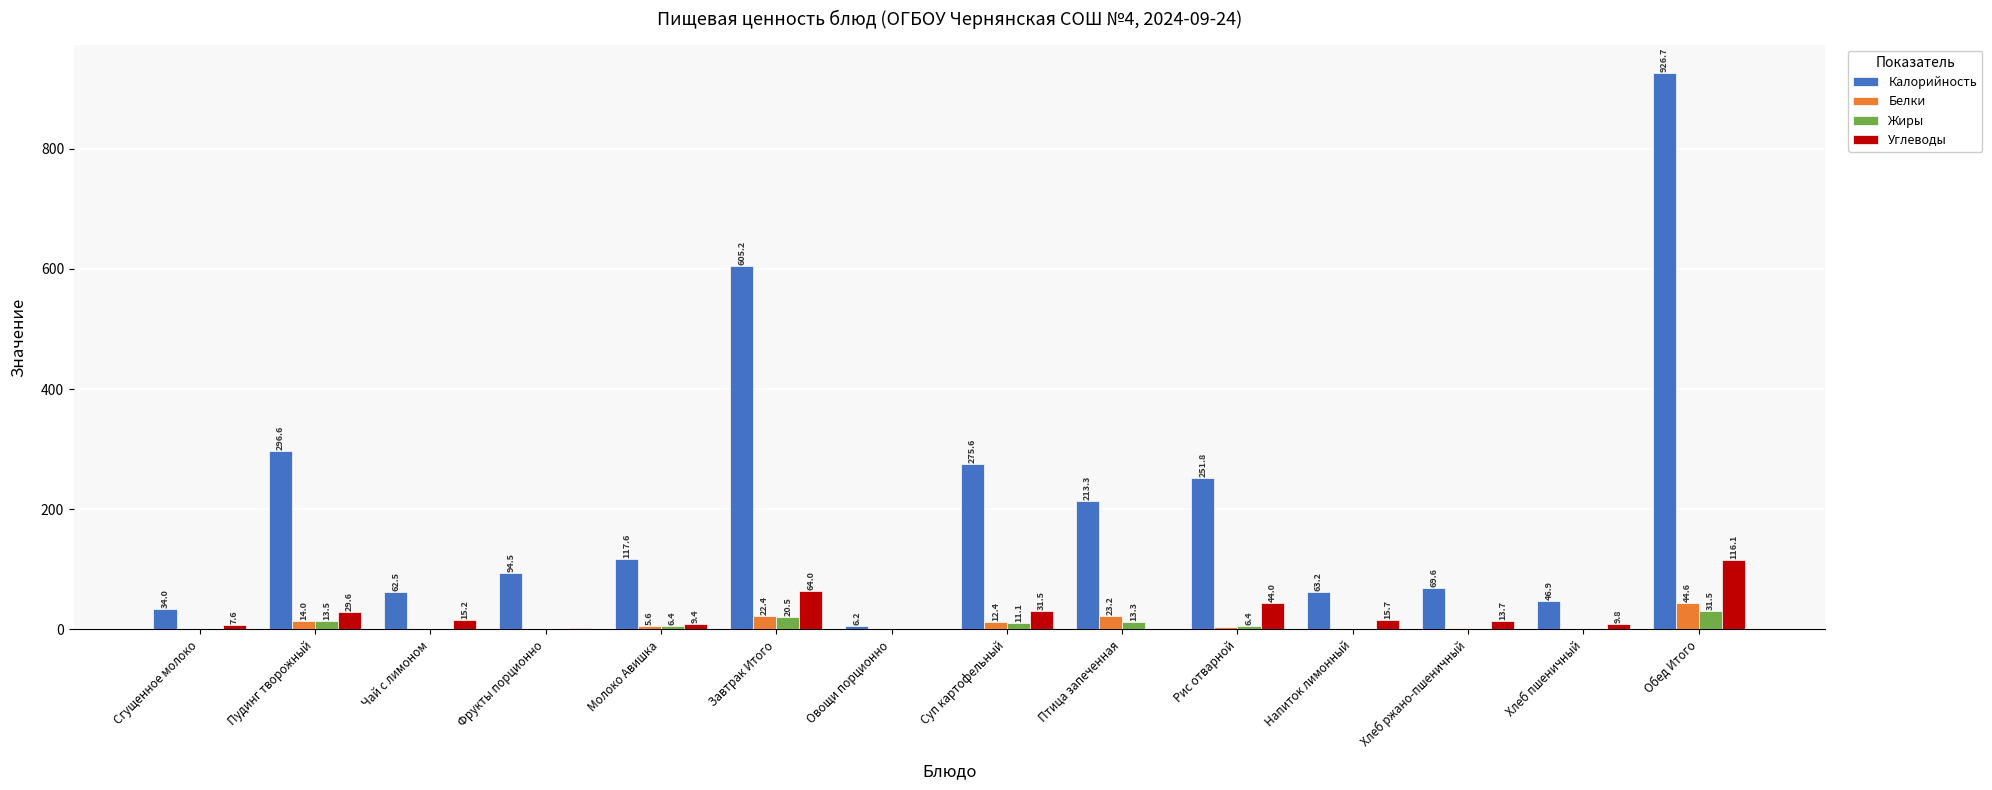

How many categories are shown in the chart?

14